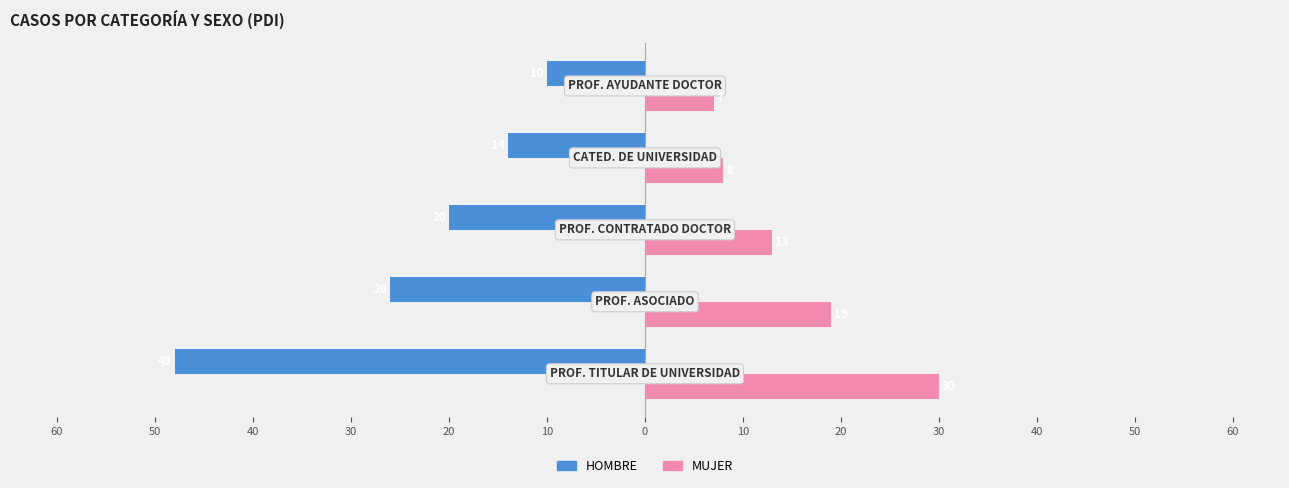

Reading right to left, transcribe all the data shown in this chart.

HOMBRE: 20=-10	30=-14	40=-20	50=-26	60=-48
MUJER: 20=7	30=8	40=13	50=19	60=30